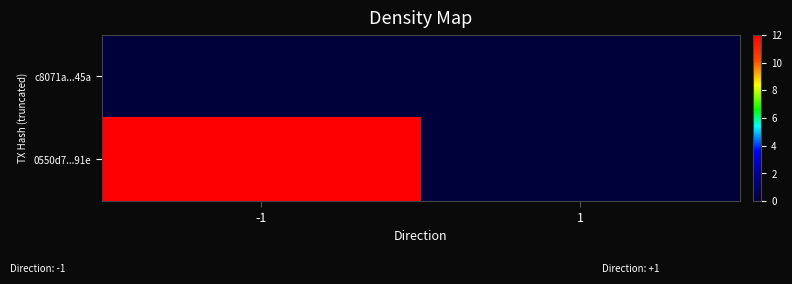

At how many categories does at least one series exceed 5?

1